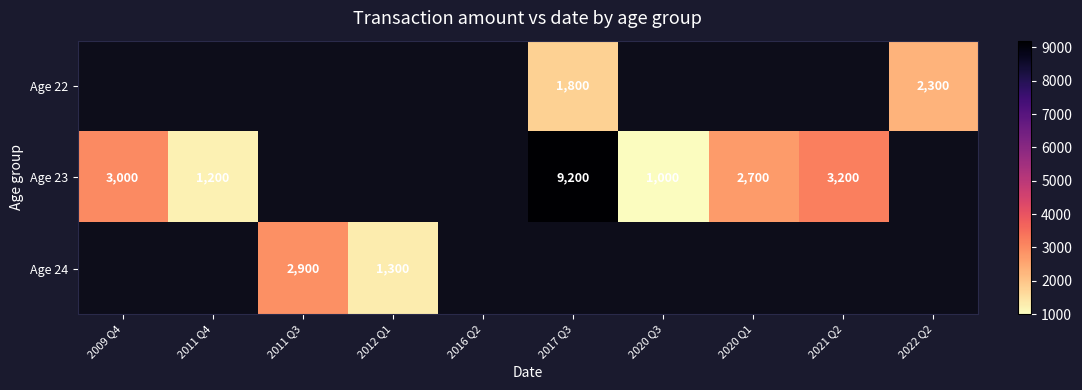

What is the difference between the Age 23 values at 2021 Q2 and 2020 Q3?

2200